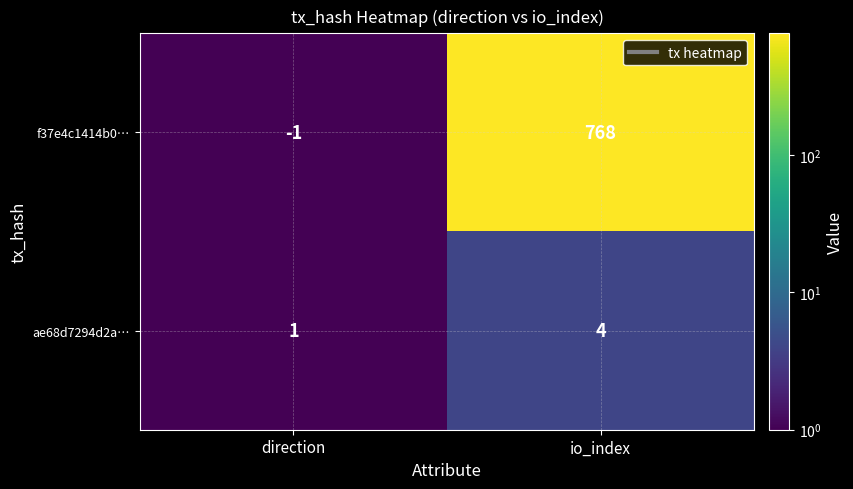

The ae68d7294d2a… series shows 1 at direction. True or false?

True